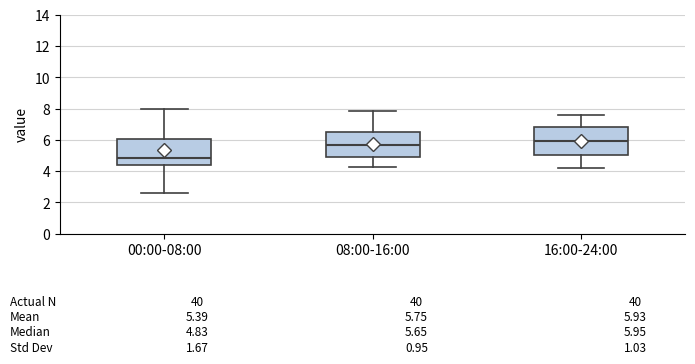

Which box has the lowest median line?

00:00-08:00